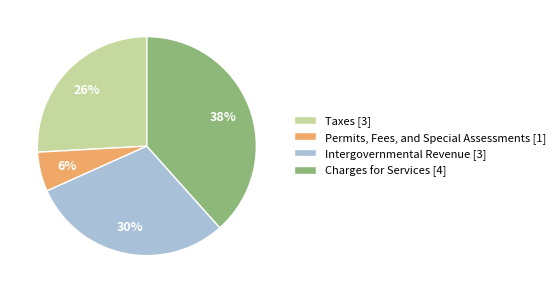

True or false: Permits, Fees, and Special Assessments accounts for 1% of the total.

False